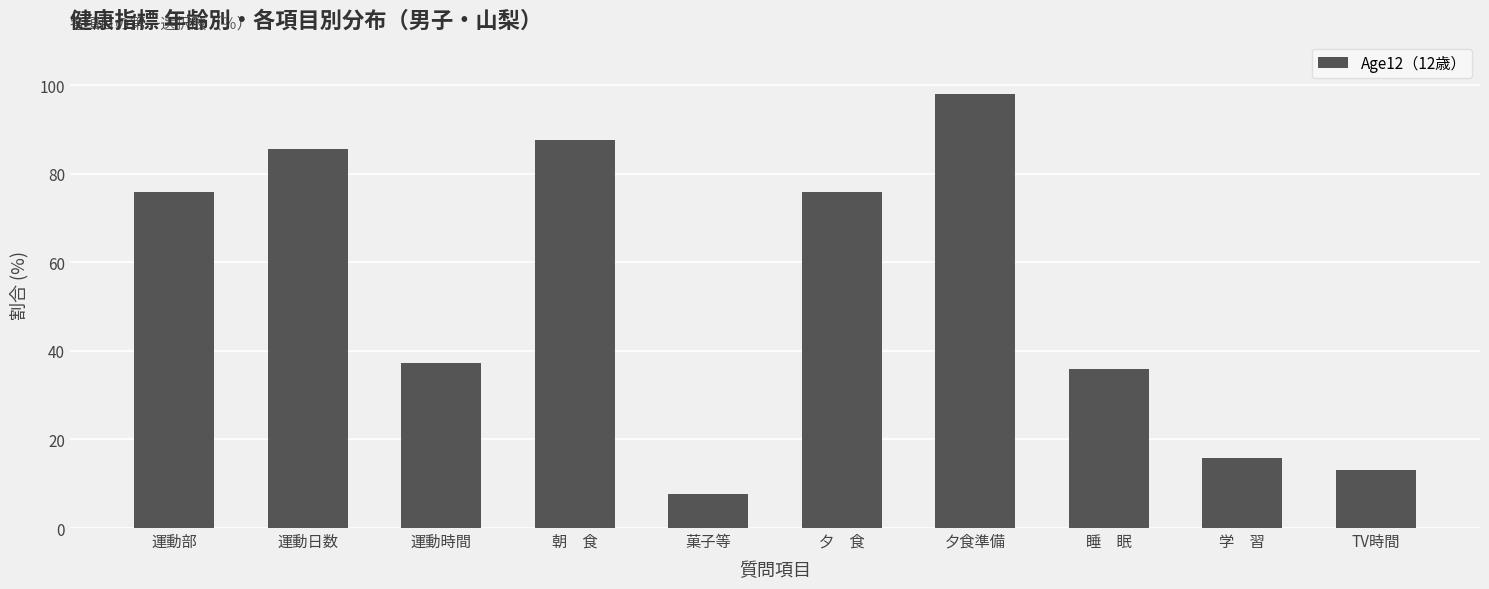

Which has a higher value, 運動時間 or 運動部?

運動部